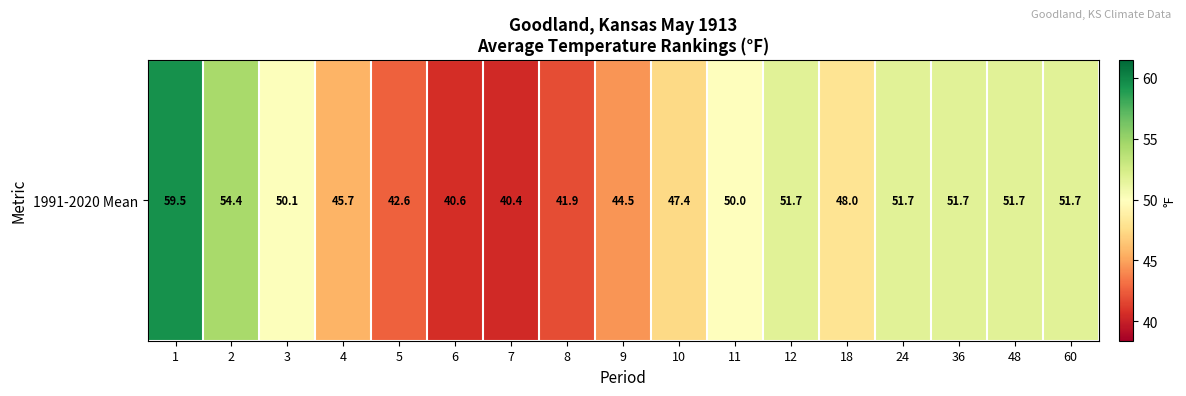

What is the change in value from 6 to 10?

+6.8